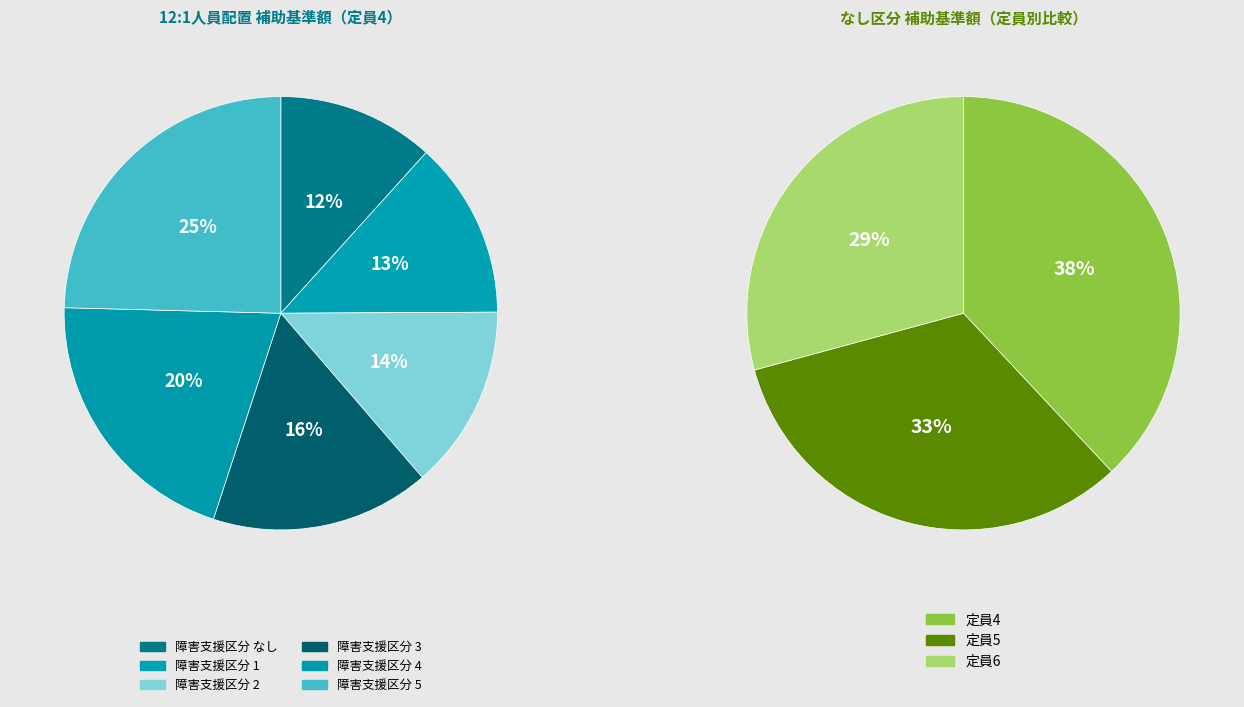

Combined, do 6 and 1 account for over 50%?

No